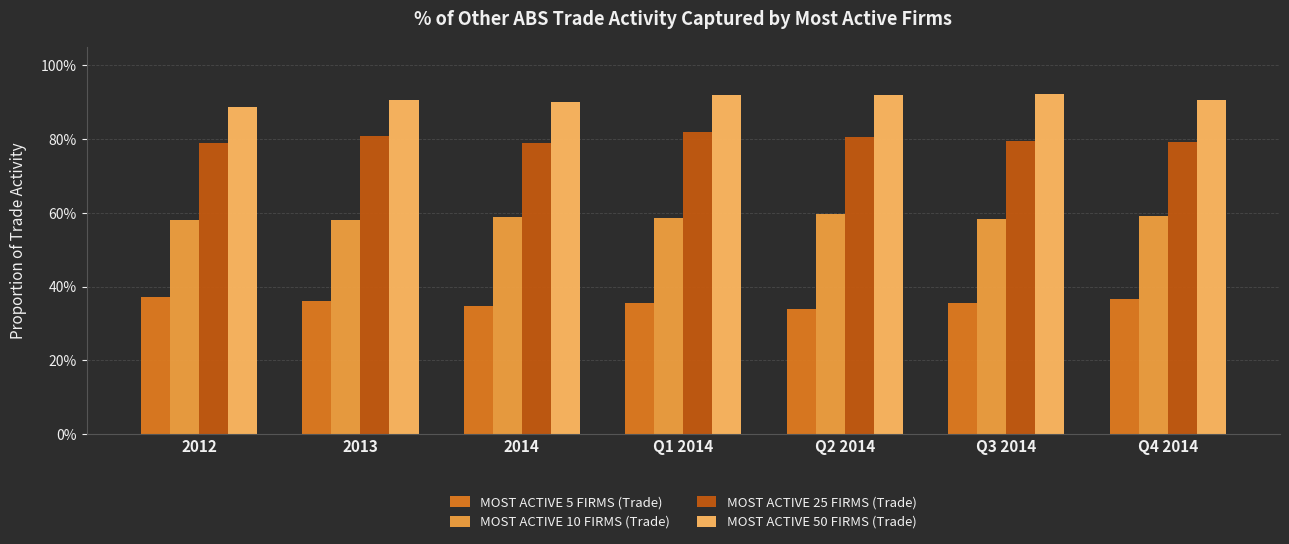

Does the chart contain stacked bars?

No